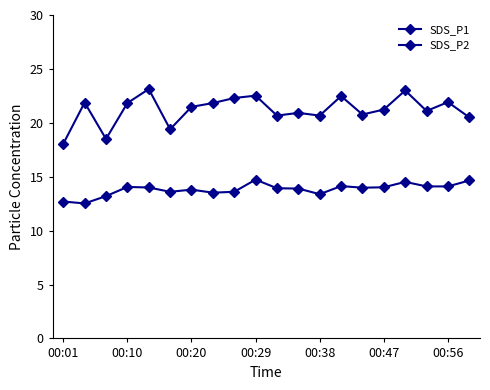

How many series are shown in this chart?

2